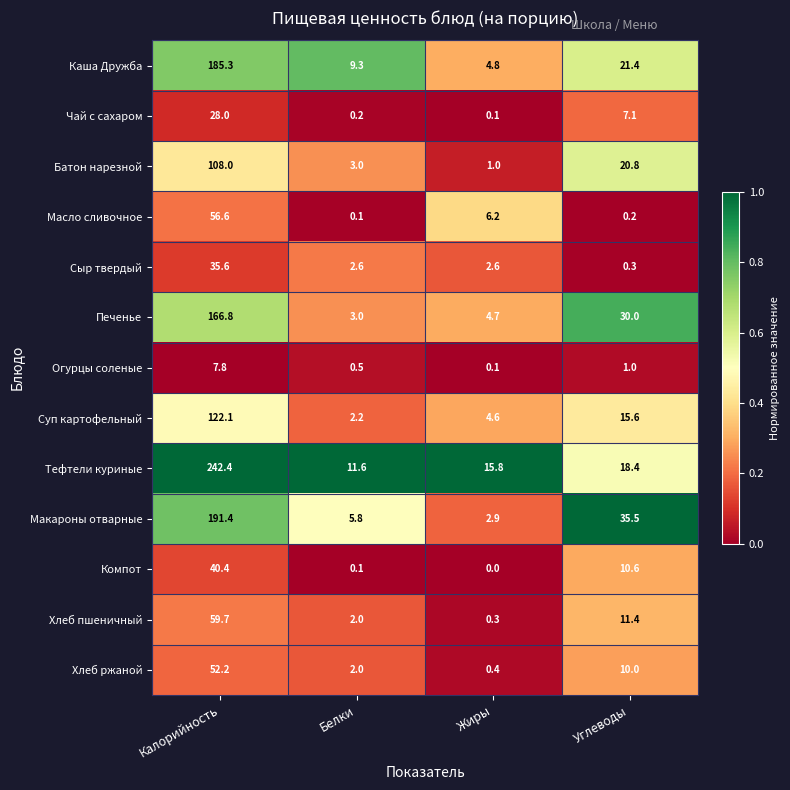

Which series has the largest total across all categories?

Тефтели куриные